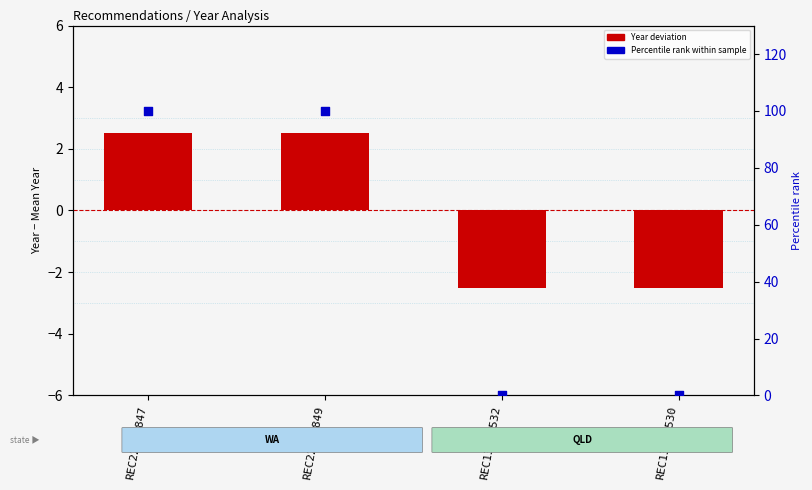

What is the total value across all series at REC227-2849?

102.5